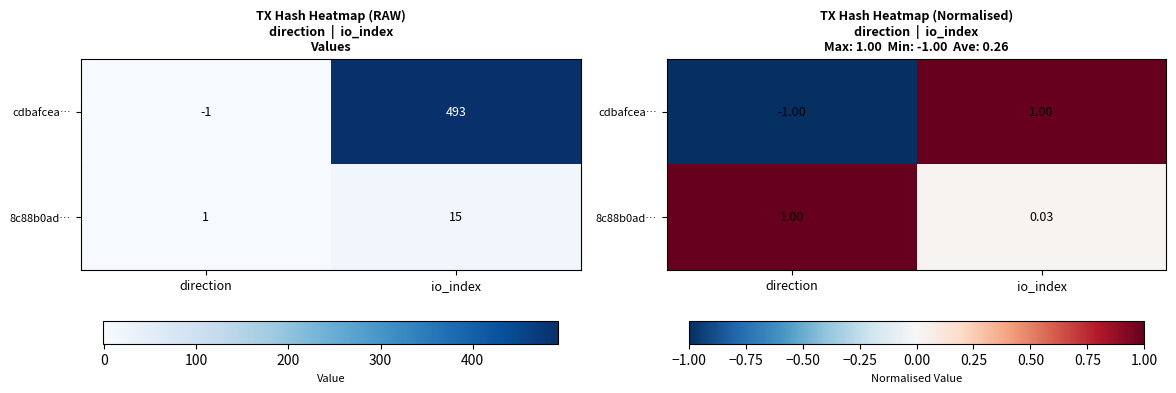

The 8c88b0ad… series shows 0.0 at io_index. True or false?

False